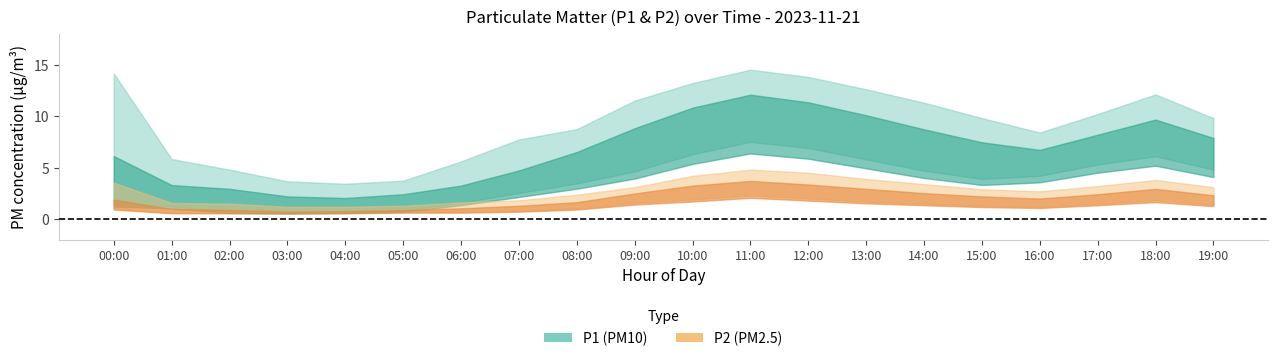

At which label is P2 closest to 2?

15:00